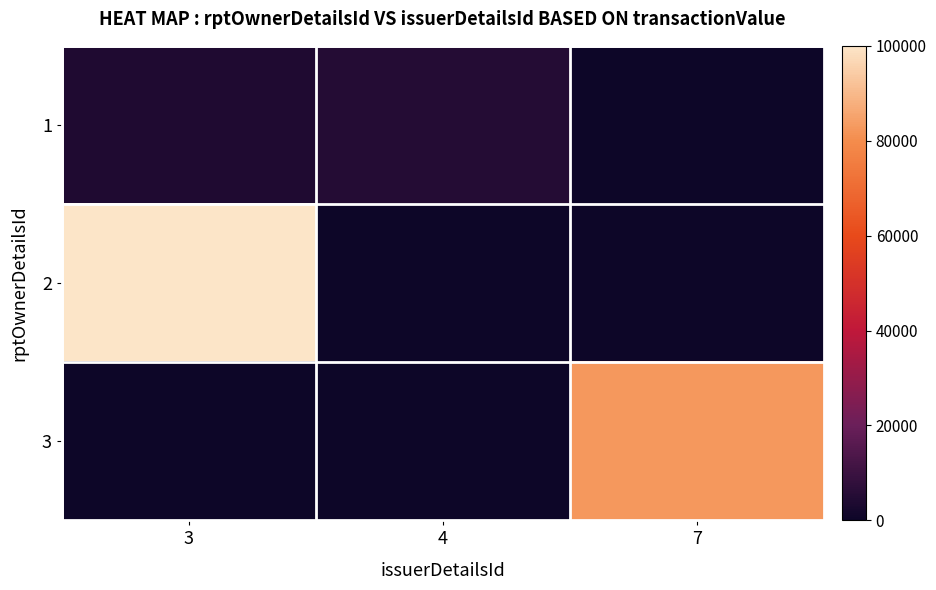

How many data points does each series have?

3